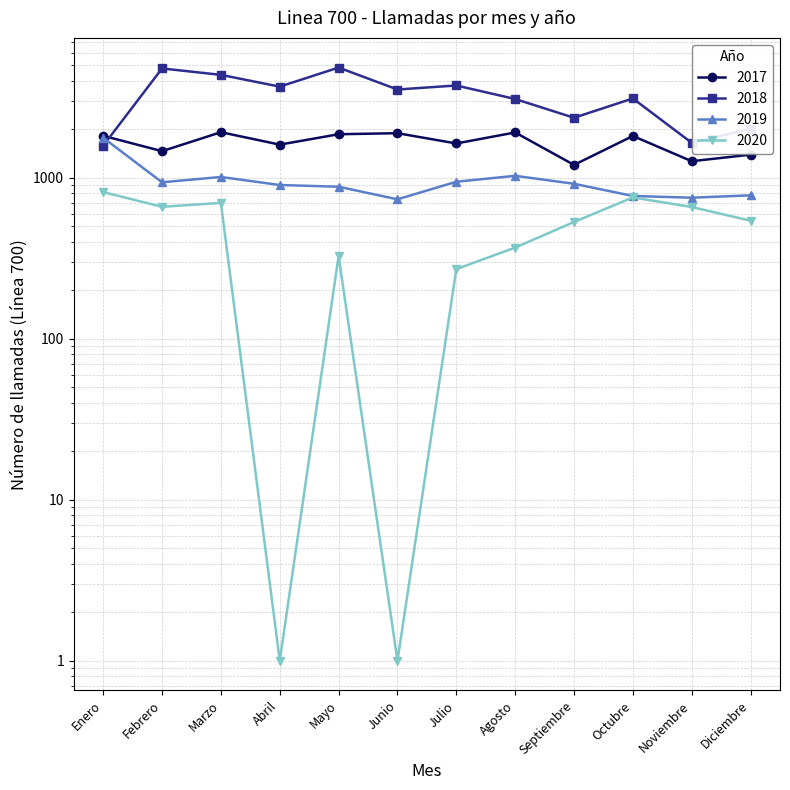

Is it true that 2020 equals 661 at Febrero?

True